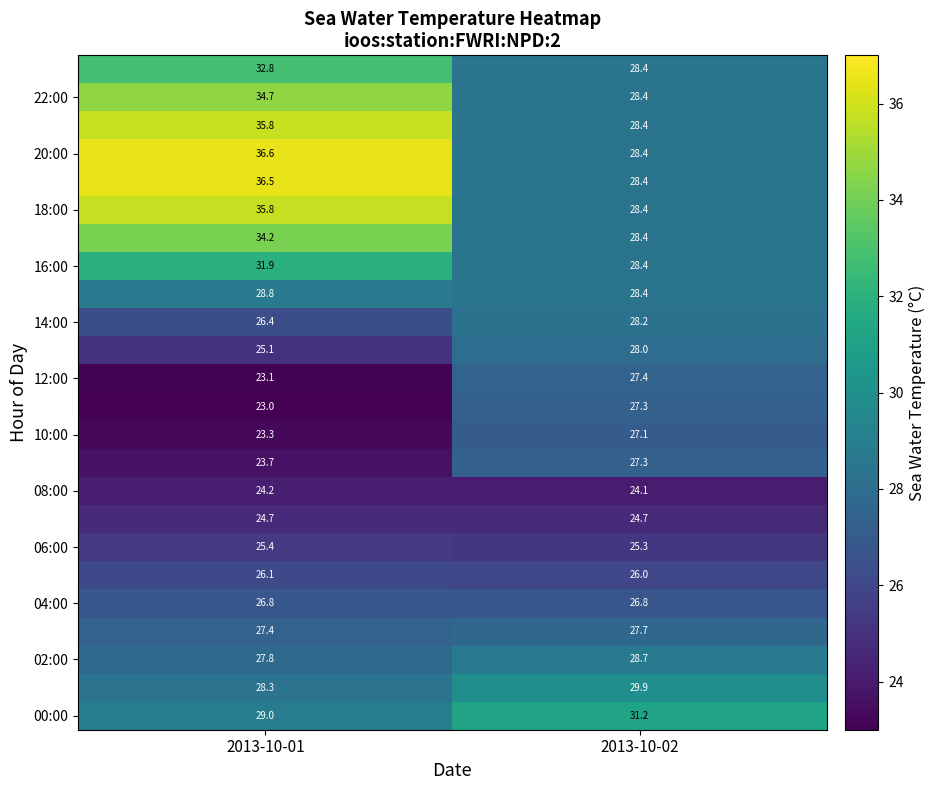

What is the greatest value displayed?

36.6